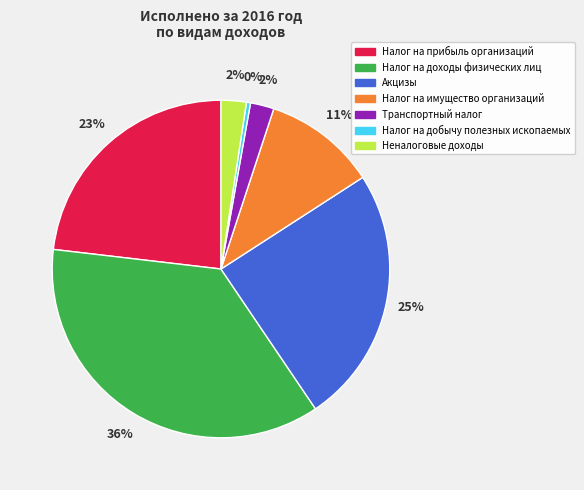

Count the number of slices in the pie.

7